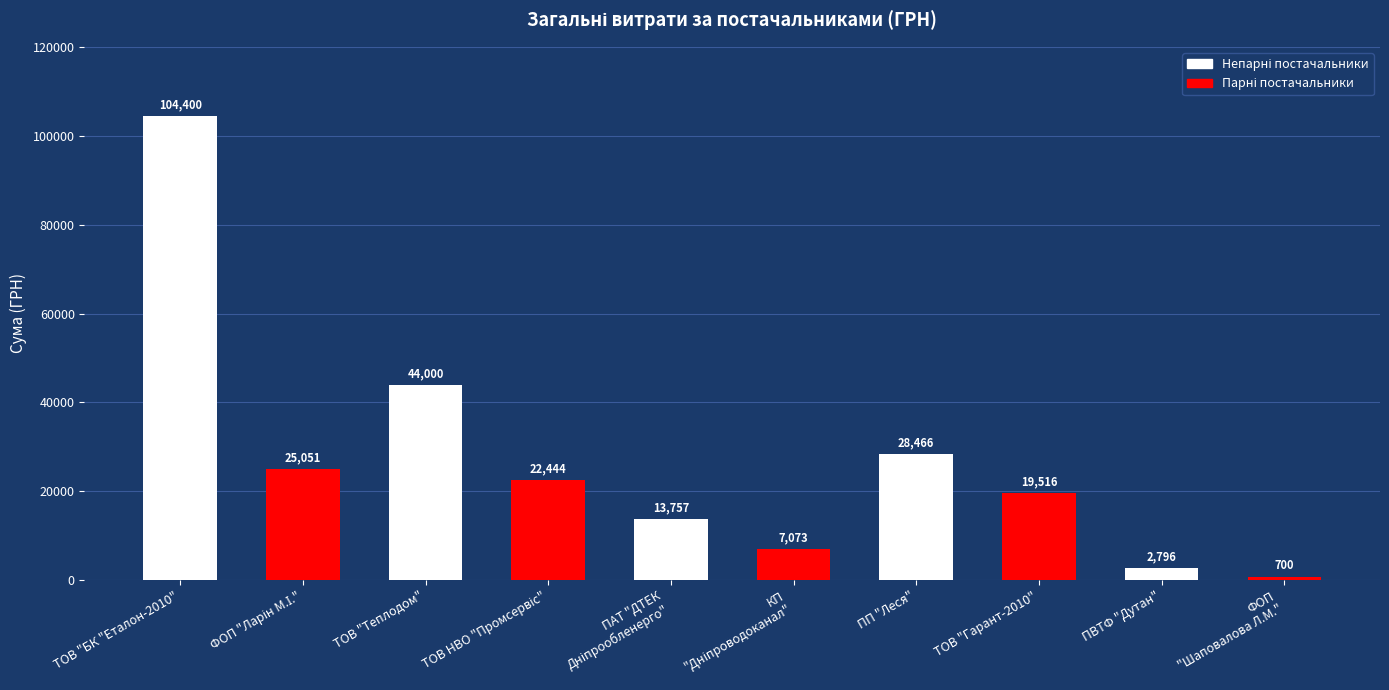

What is the difference between the maximum and minimum values?

103700.0